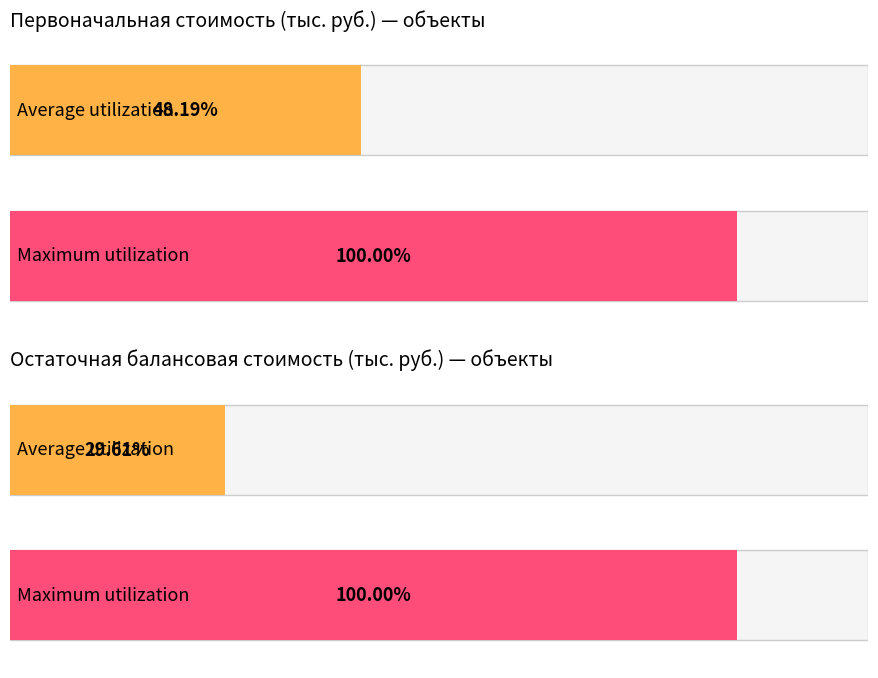

Is it true that Первоначальная стоимость, тыс. руб equals 2545.2 at Водонапорная башня (2)?

True